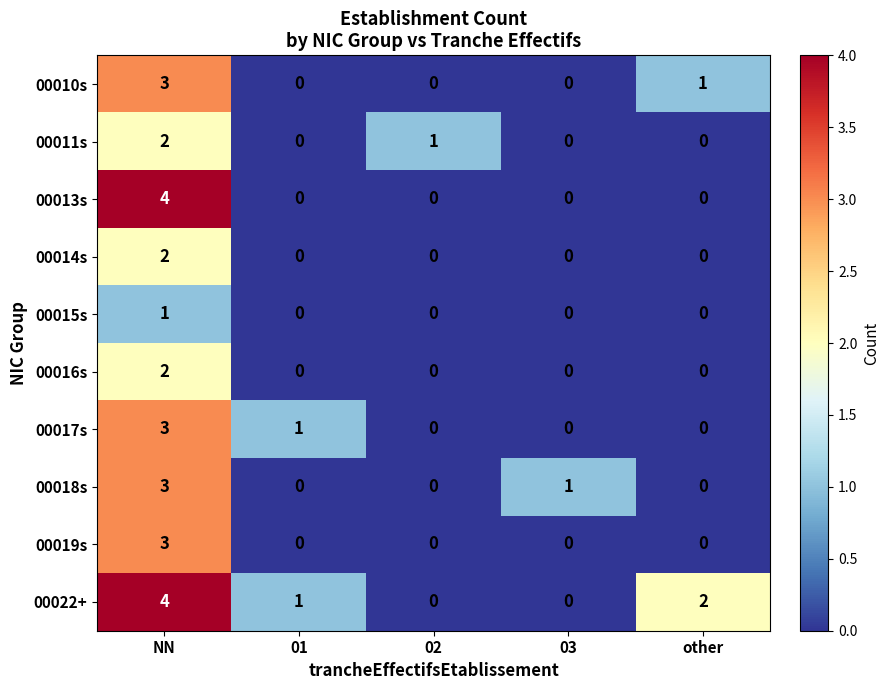

Which series changed the most between NN and 01?

00013s